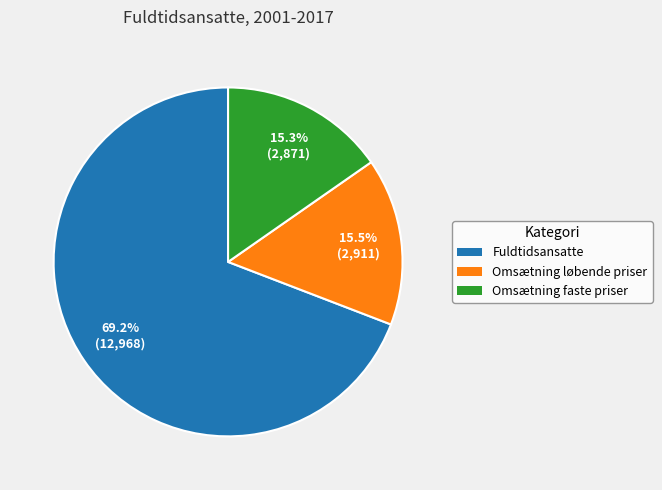

Is there any slice that represents more than half of the pie?

Yes